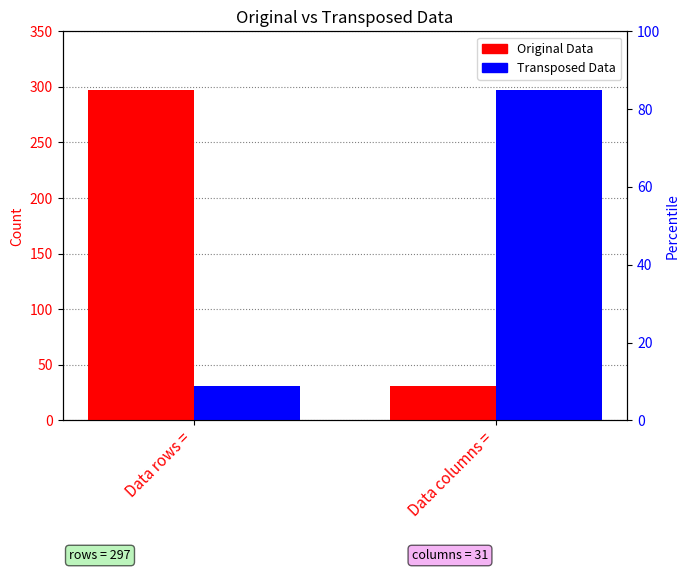

The Transposed Data series shows 297 at Data columns =. True or false?

True